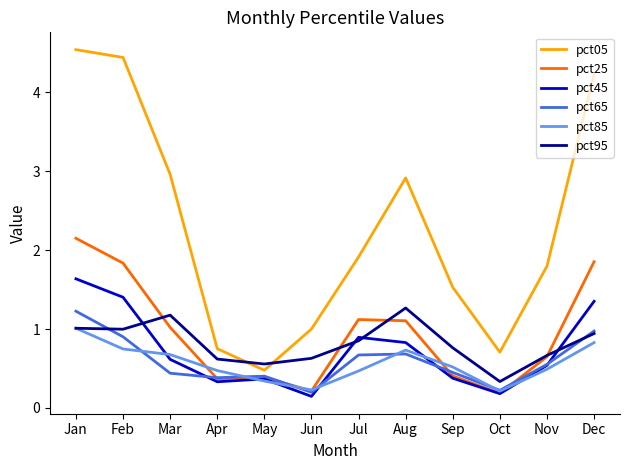

True or false: pct45 and pct05 cross at least once.

False